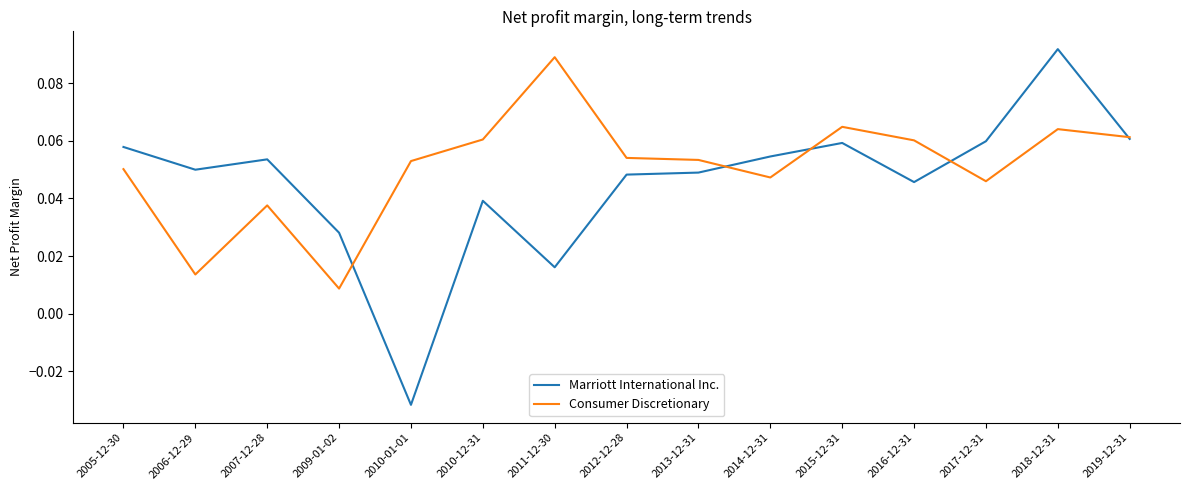

At which category does Consumer Discretionary reach its first local valley?

2006-12-29